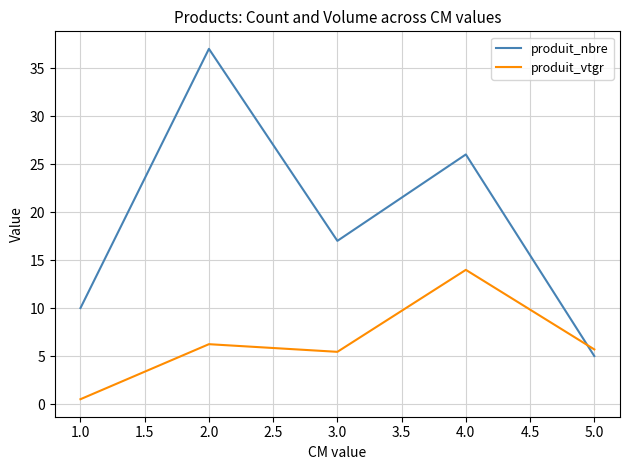

At which label does produit_vtgr first exceed 5?

2.0